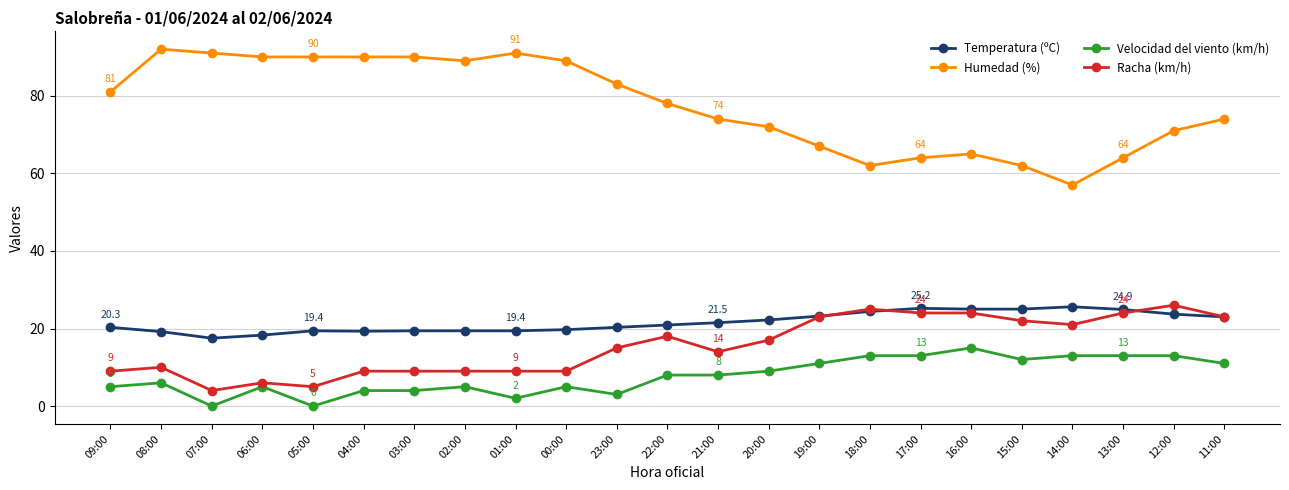

Which series has the largest total across all categories?

Humedad (%)